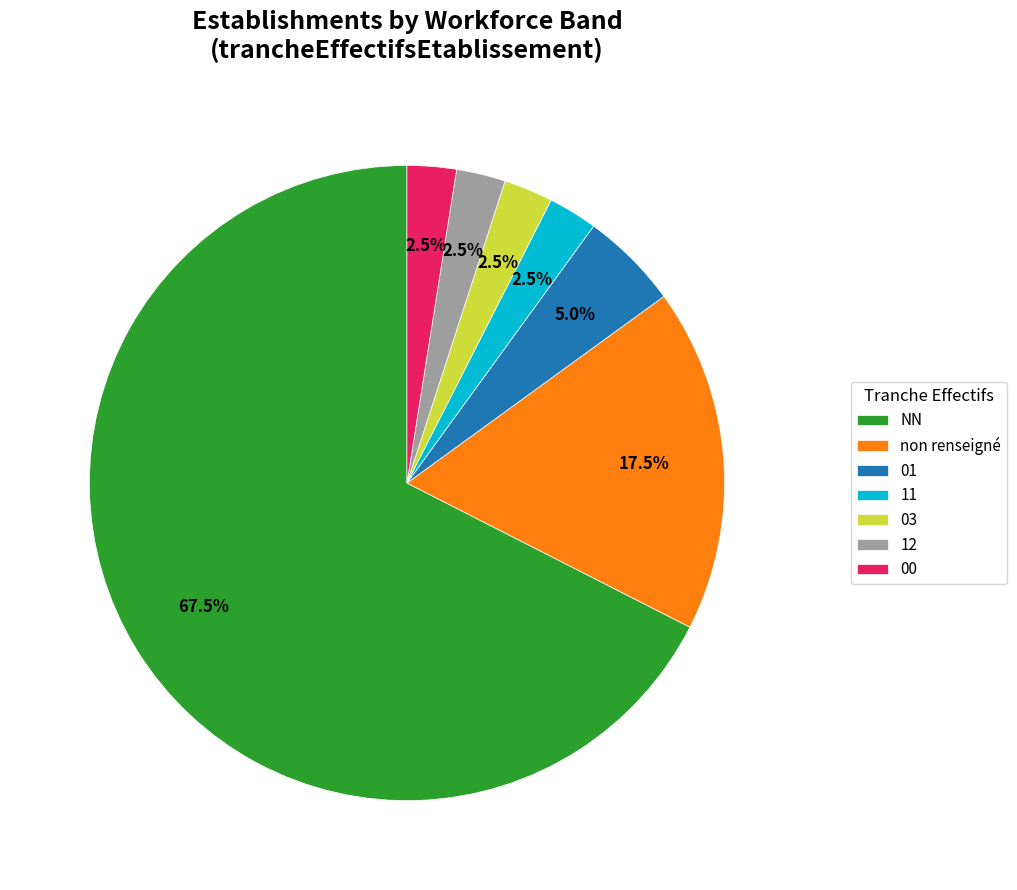

Does NN represent more than half of the total?

Yes